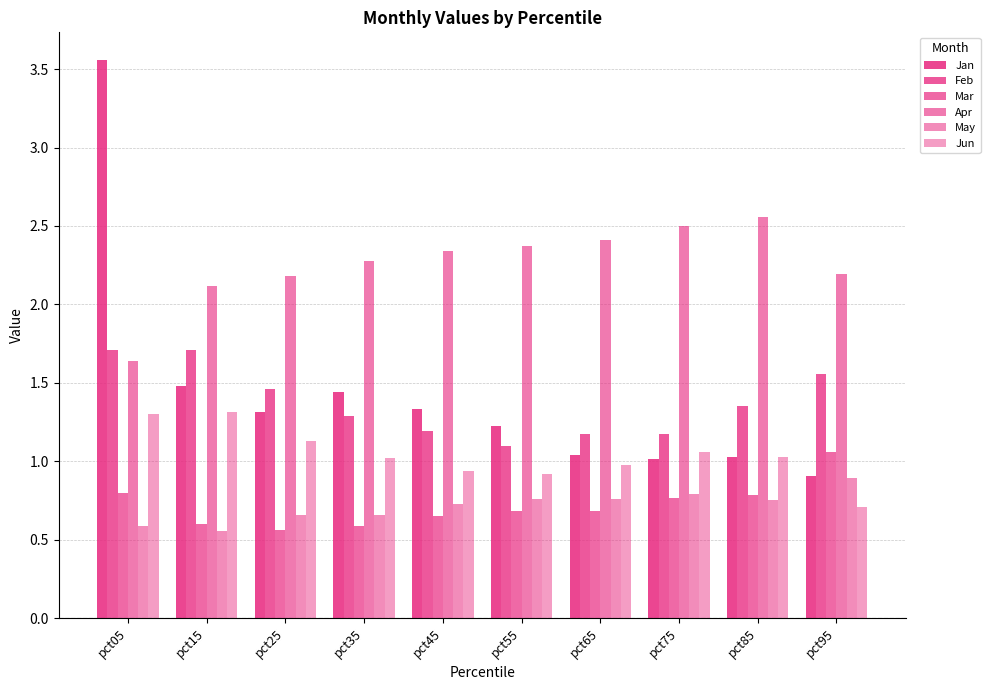

Count the number of data series in this chart.

6